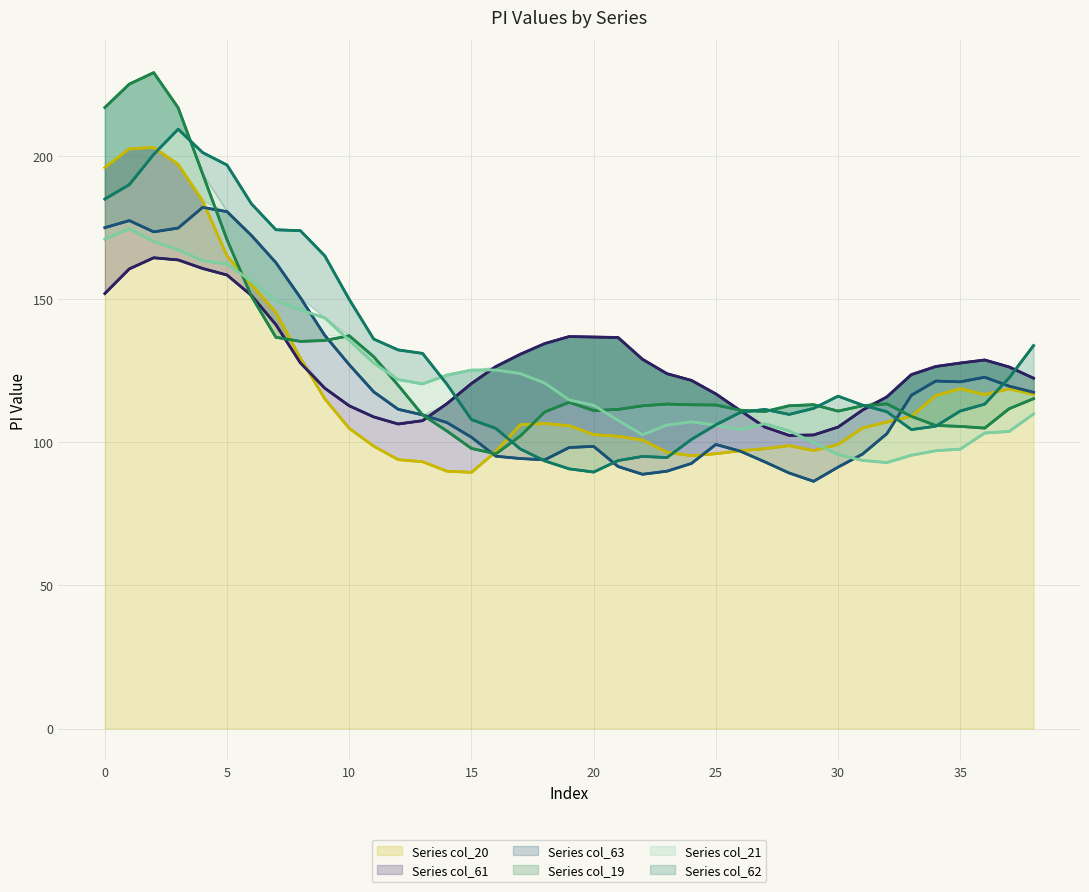

What is the label of the 15th point from the left?

14